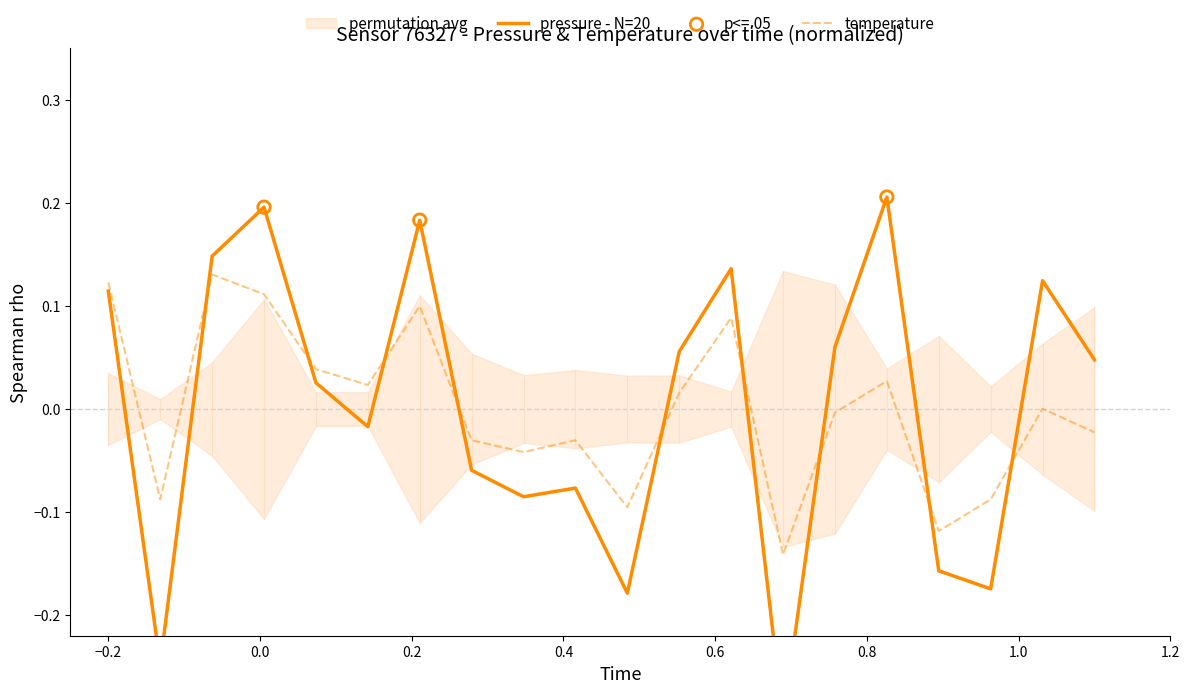

Which series reaches the minimum Y coordinate?

pressure